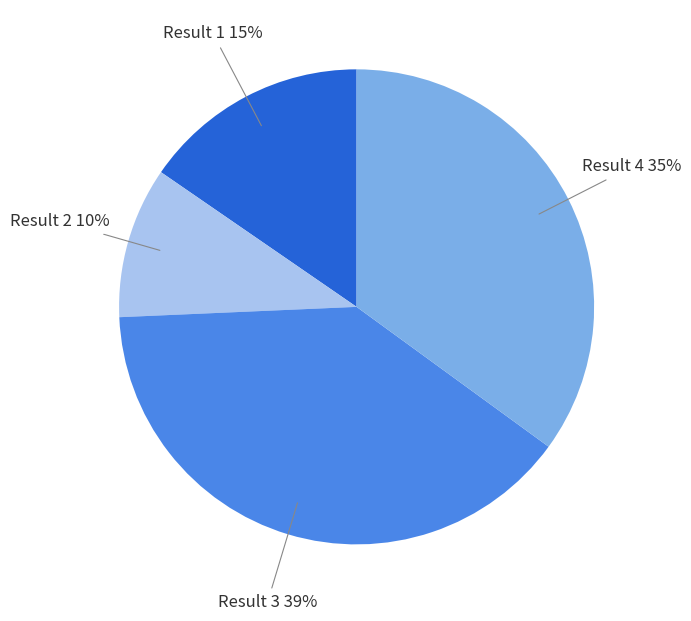

To the nearest percent, what percentage of the pie is Result 2?

10%